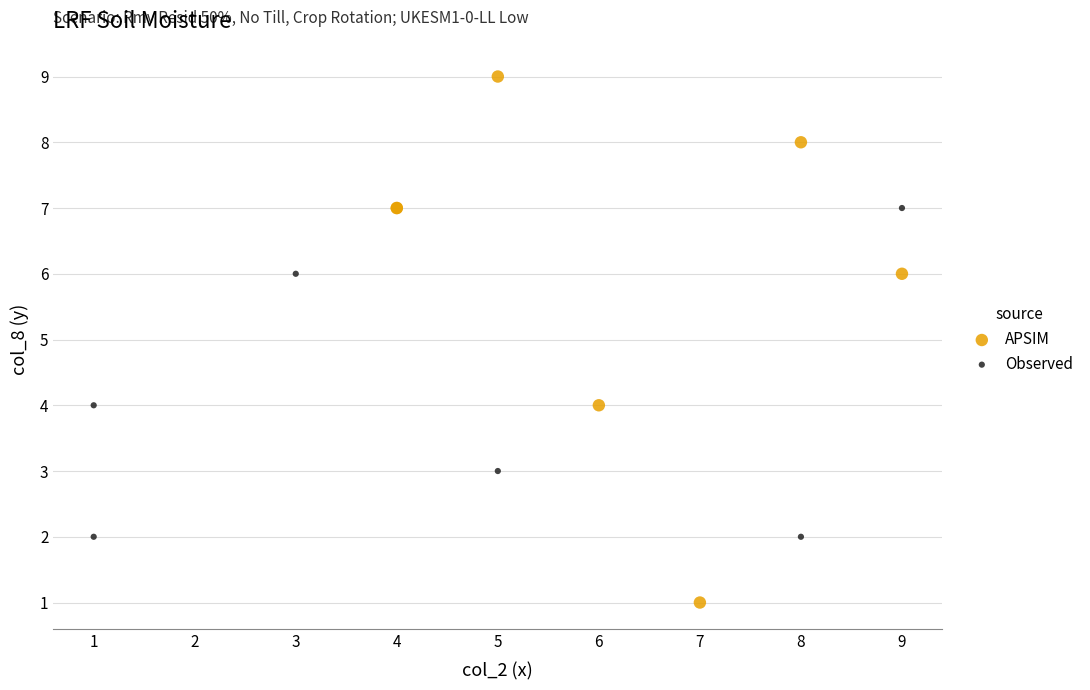

Which series contains the highest Y value?

APSIM